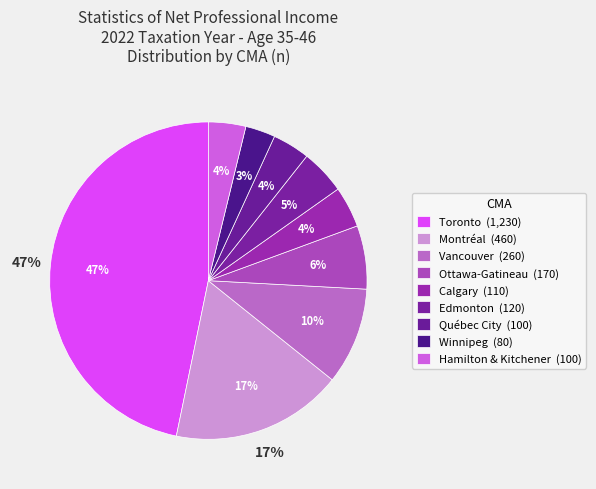

What is the change in value from Montréal to Québec City?

-360